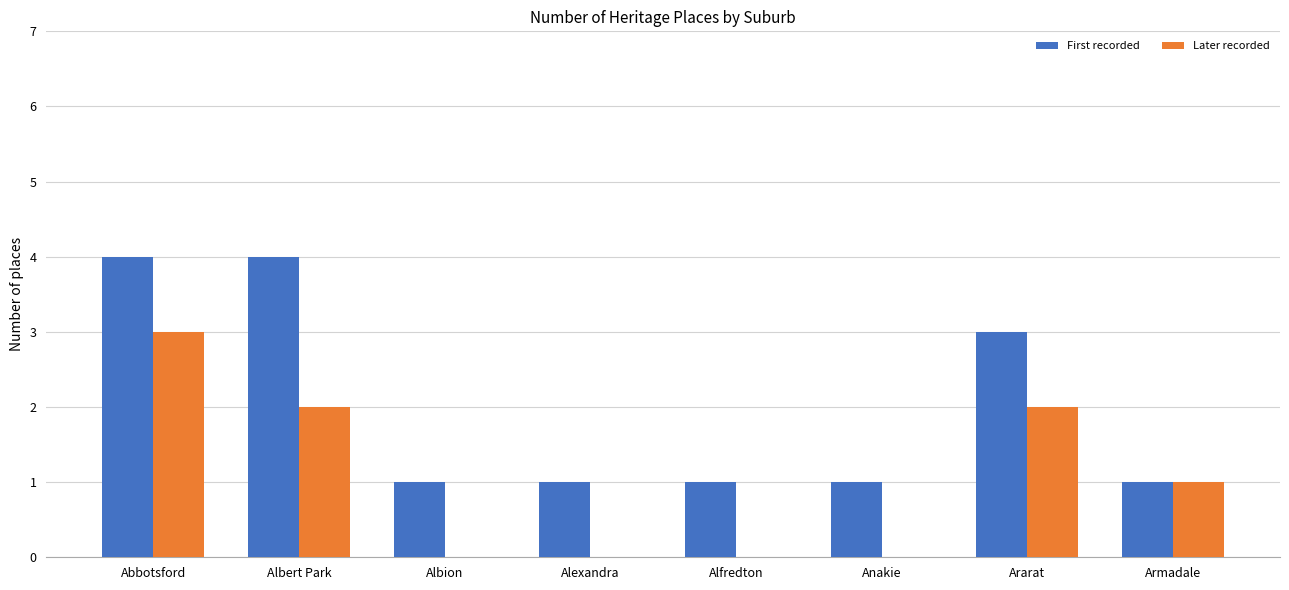

Which series has the largest total across all categories?

First recorded